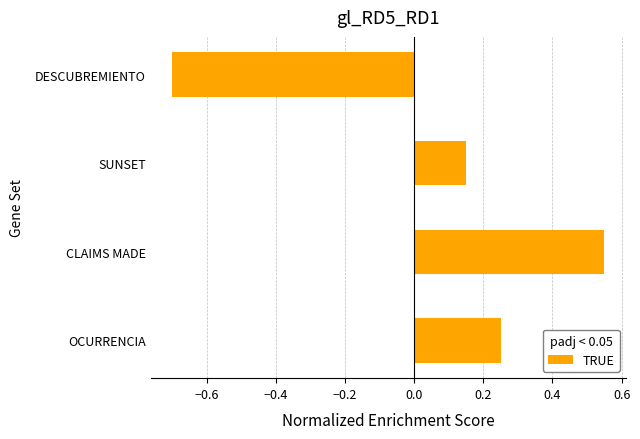

What is the minimum value shown in the chart?

-0.7